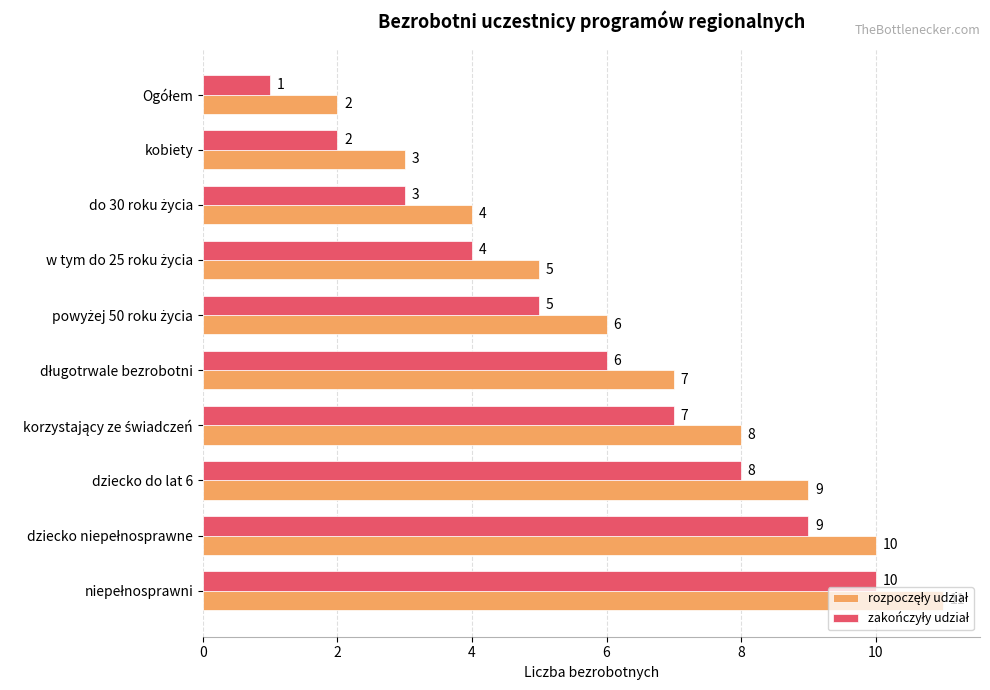

What is the maximum value shown in the chart?

11